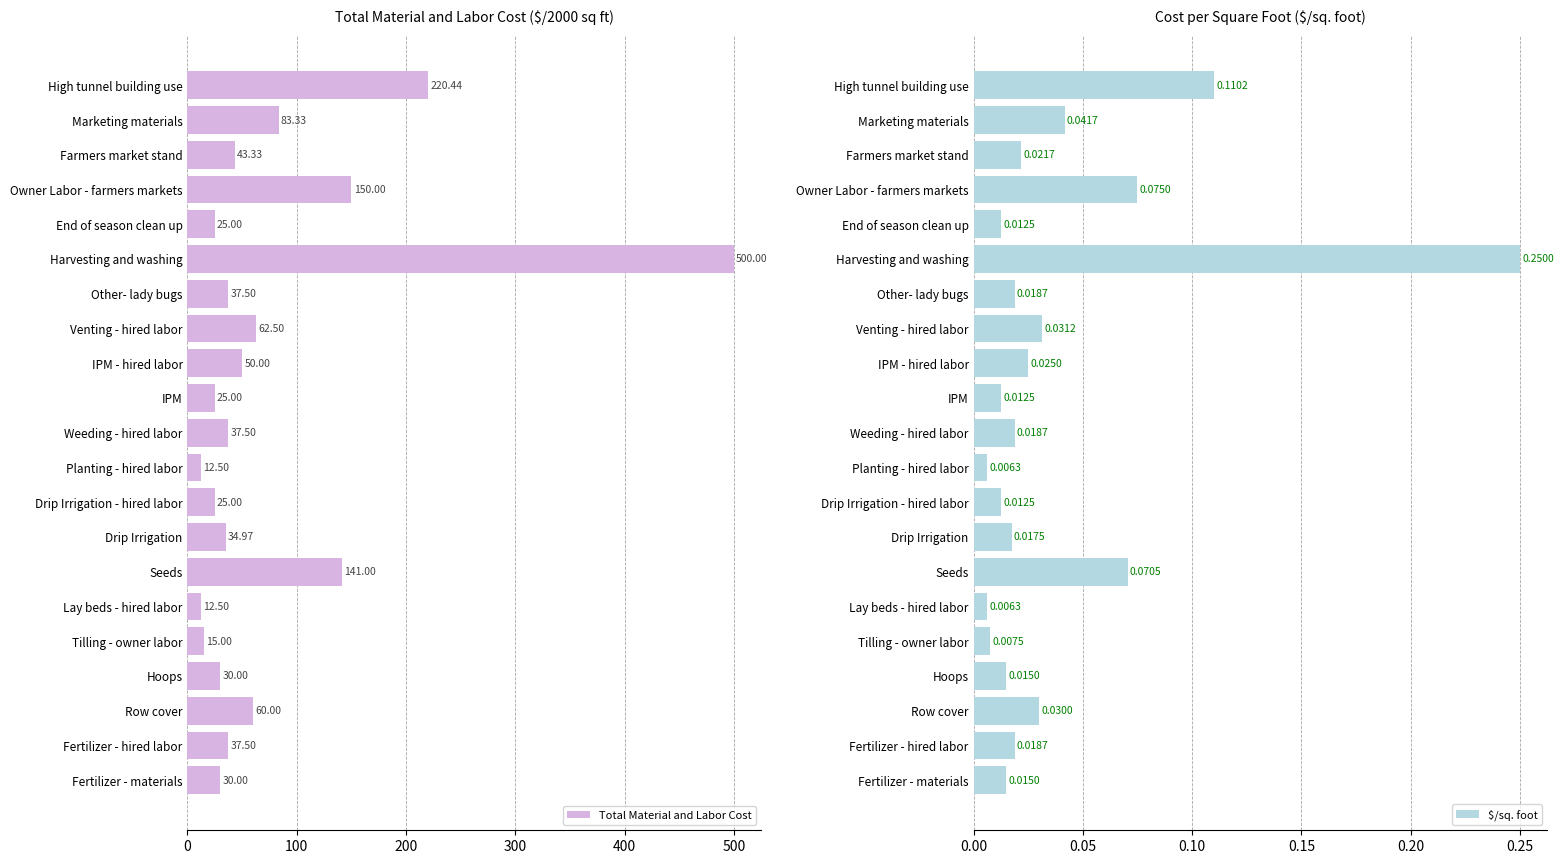

What is the difference between the maximum and minimum values in the Total Material and Labor Cost series?

487.5